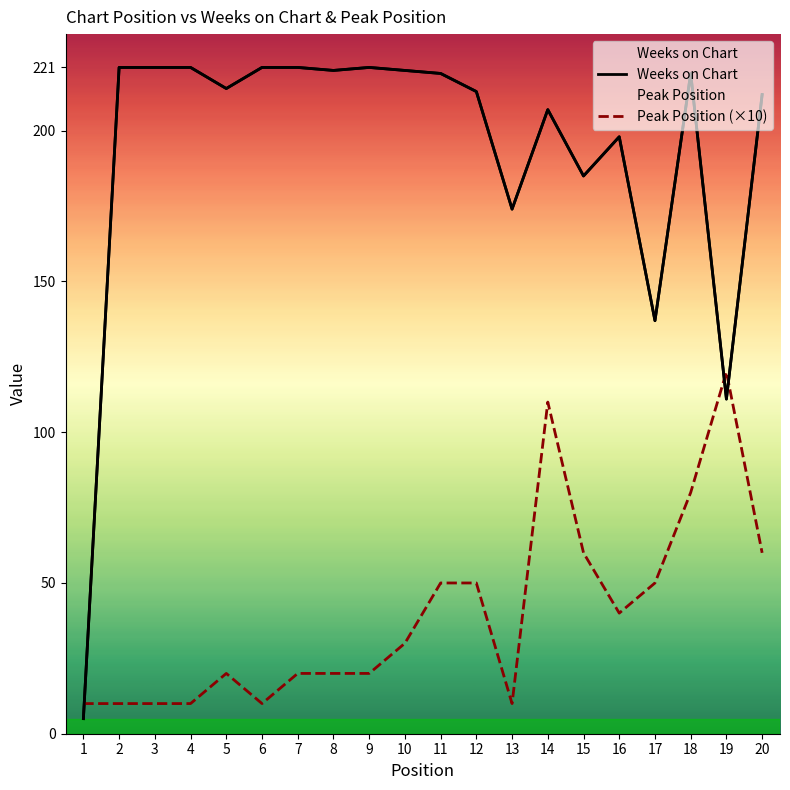

How many lines are shown in the chart?

2